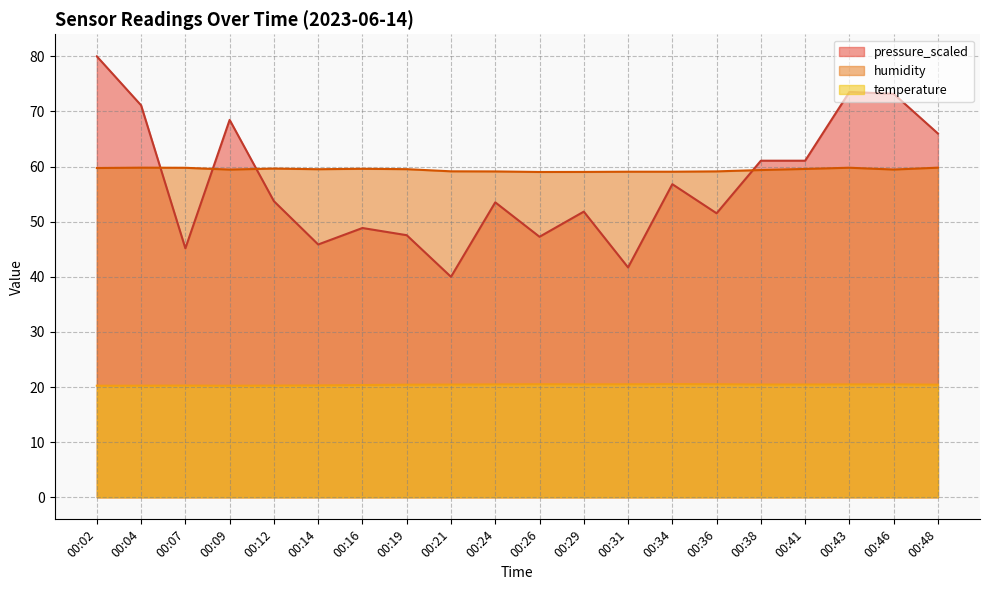

Which series has the largest range (max minus min)?

pressure_scaled